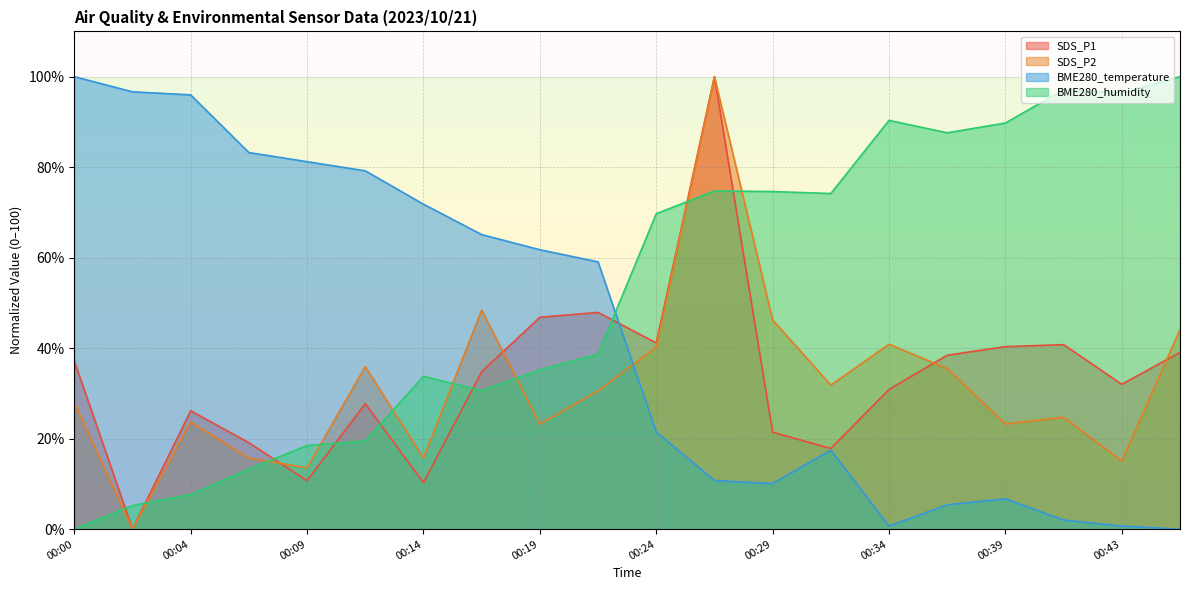

What is the value of the SDS_P2 point at the 1st from the left?

28.0